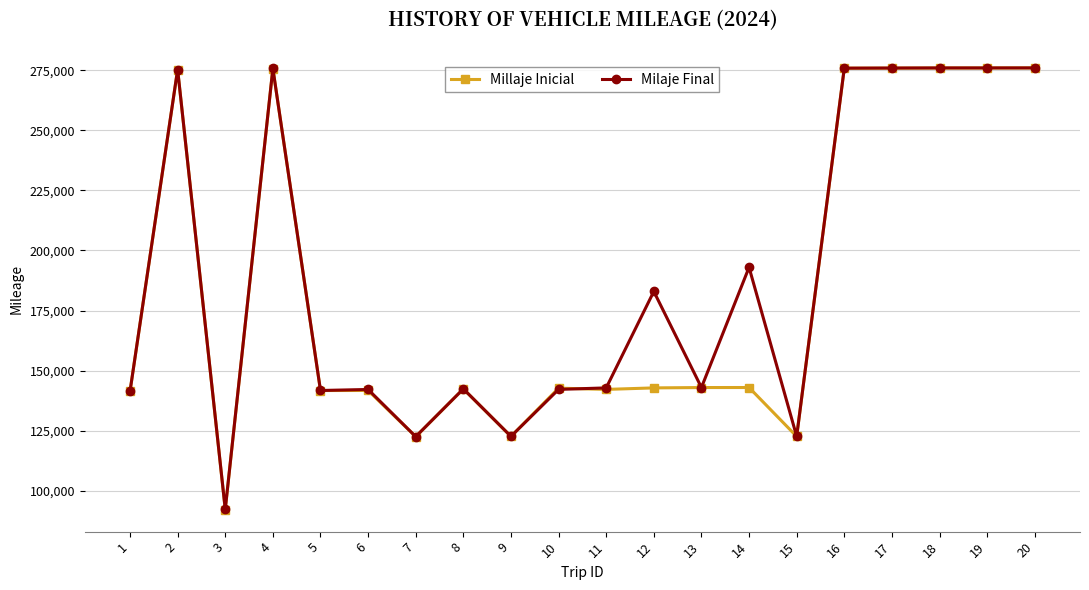

What is the total value across all series at 11?

285009